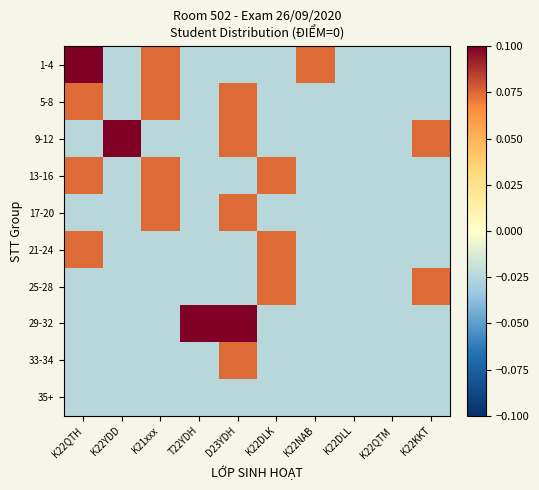

At how many categories does at least one series exceed 0?

8